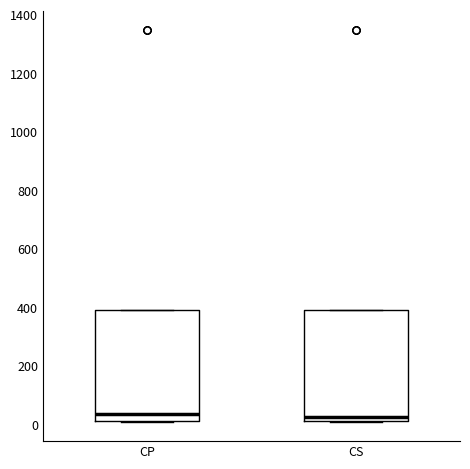

Reading left to right, read every box against the y-axis: the position of its median line, the range the box covers, and the ends of its whiskers. The values are not printed on the chart, so give them approximately, as read against the axis.

CP: median 40, box 20 to 400, whiskers 0 to 400
CS: median 20 (just above the box's lower edge), box 20 to 400, whiskers 0 to 400